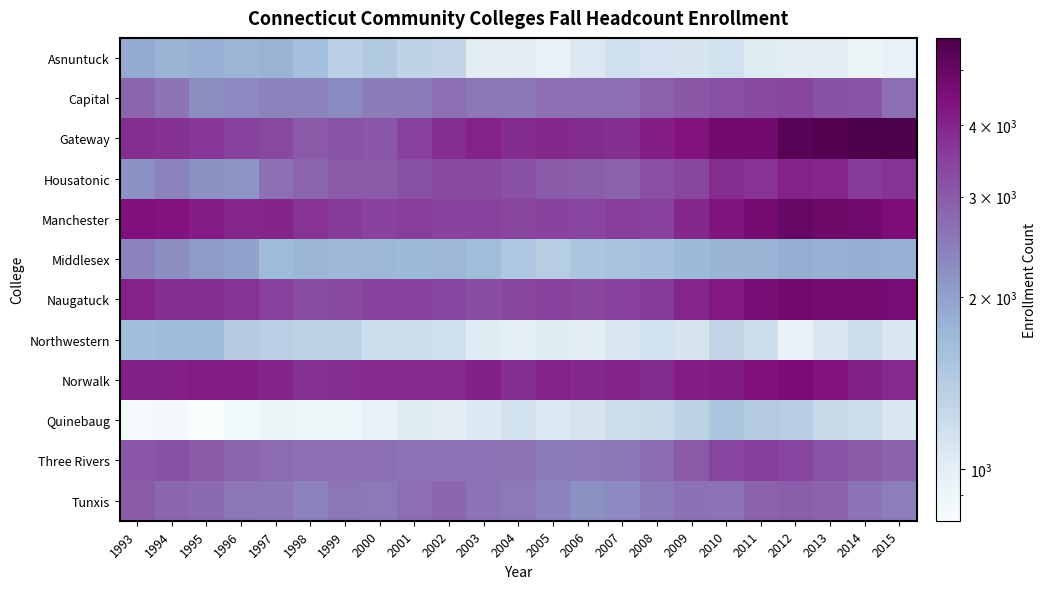

Between 2002 and 2001, which is larger?

2001